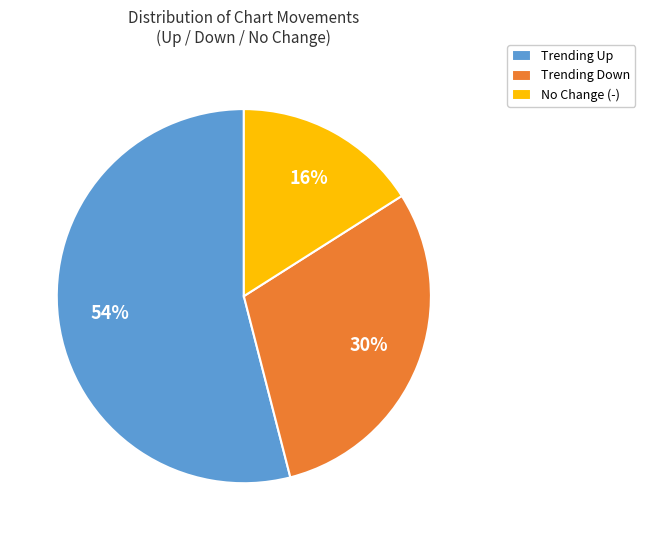

Combined, do Trending Down and No Change (-) account for over 50%?

No